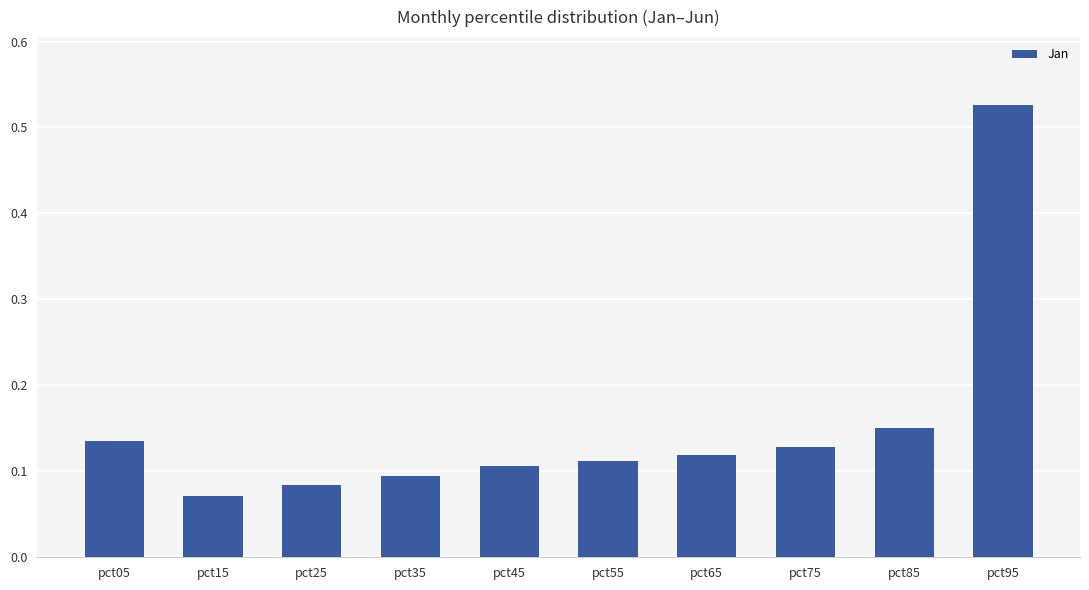

Which category has the lowest value across all series?

pct15